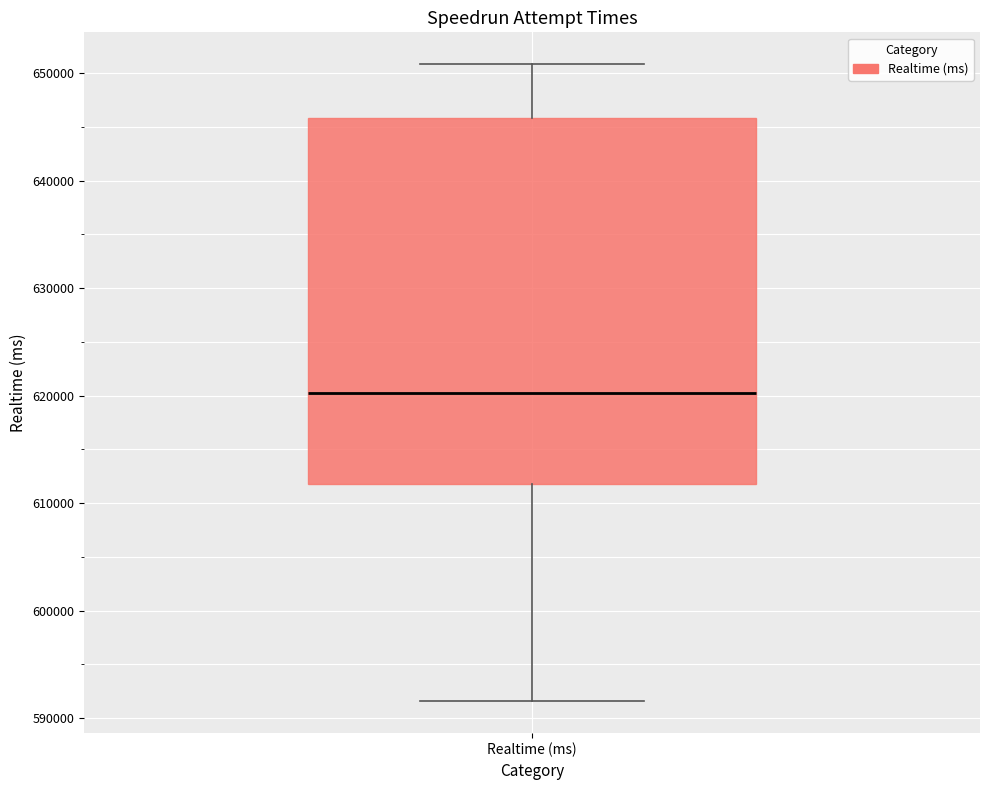

Transcribe this box plot: give where the median line is, the range the box spans, and where the two whiskers end, as read against the y-axis. The values are not printed on the chart, so give them approximately, as read against the axis.

median 620000, box 612000 to 646000, whiskers 592000 to 651000